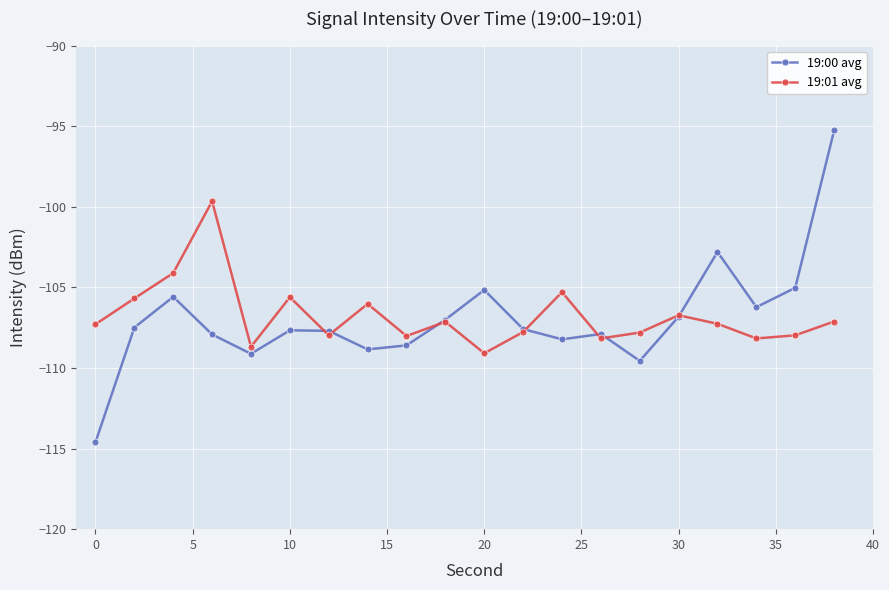

True or false: 19:01 avg has more than 0 points higher than both neighbors.

True